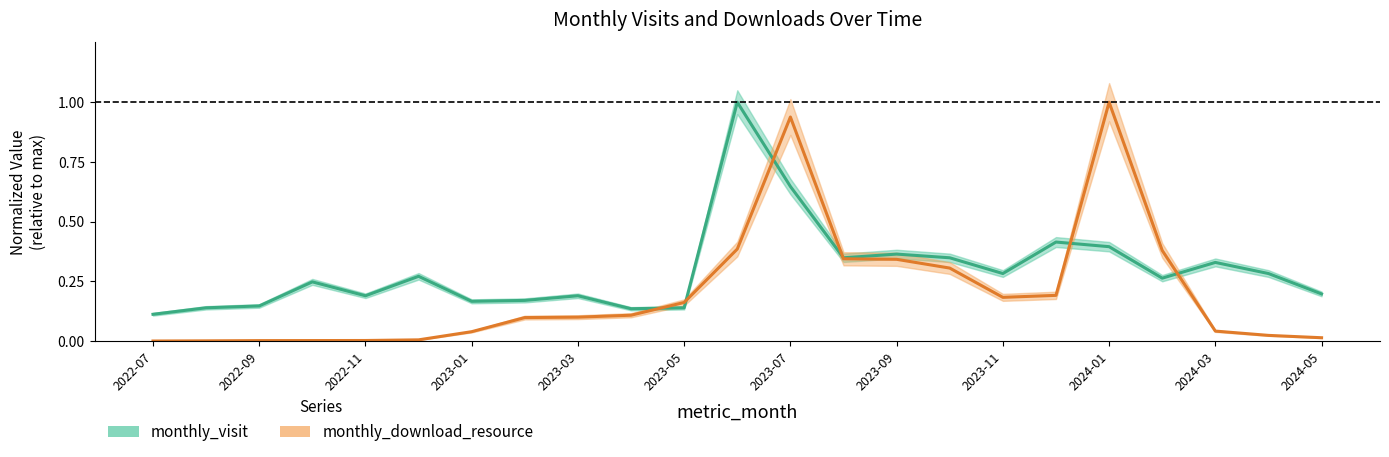

Between which two adjacent categories do monthly_visit and monthly_download_resource first intersect?

2023-04 and 2023-05